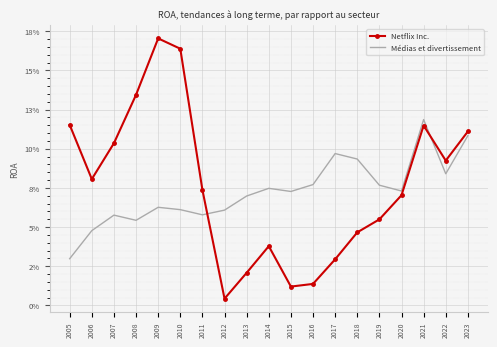

What are all the series names shown in the legend?

Netflix Inc., Médias et divertissement